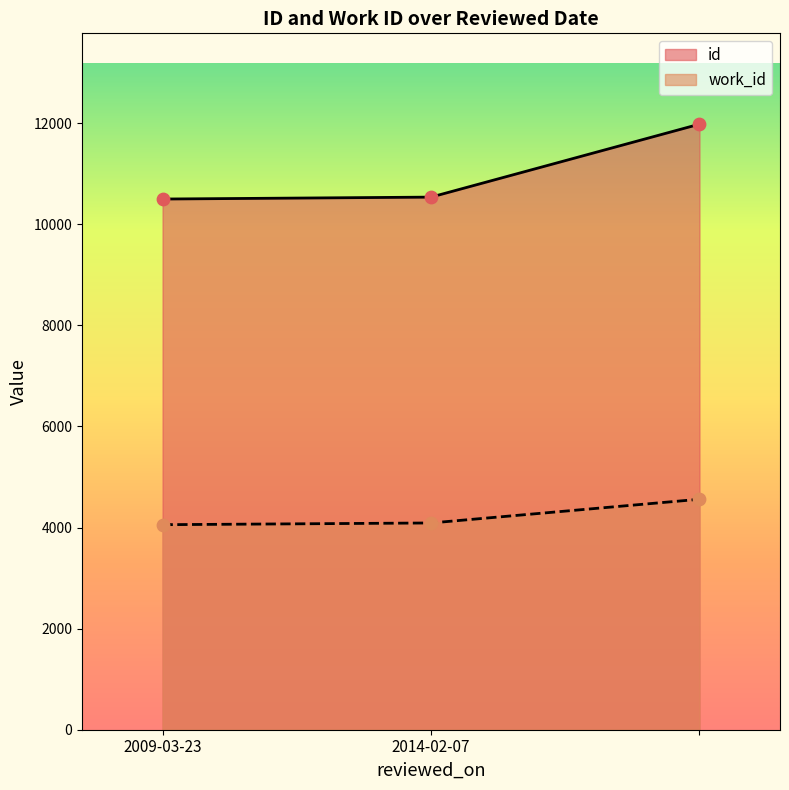

Which series has the widest spread of Y values?

id